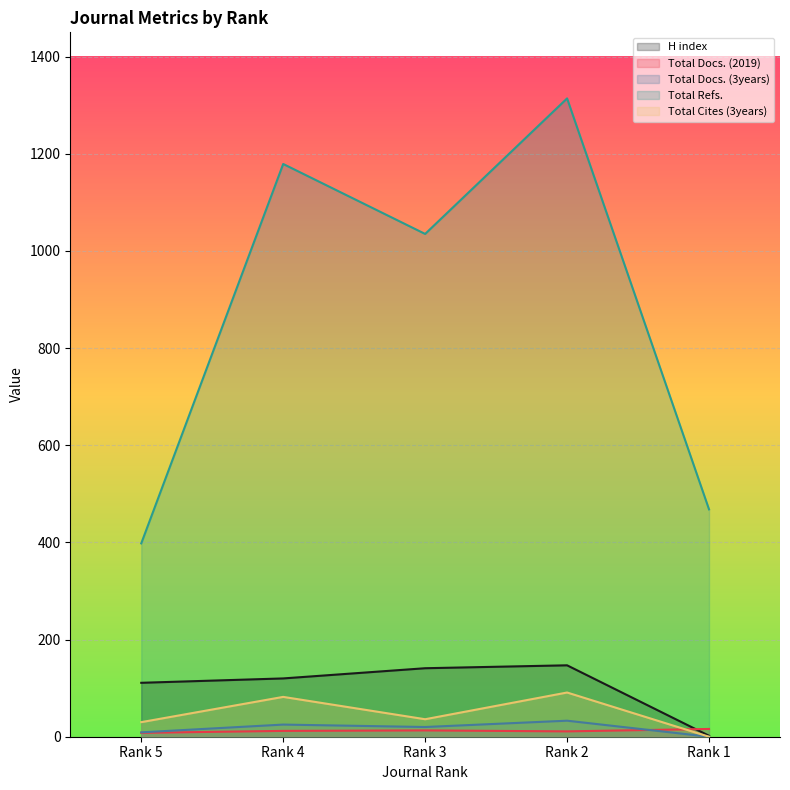

Which has a higher value, Rank 2 or Rank 5?

Rank 2